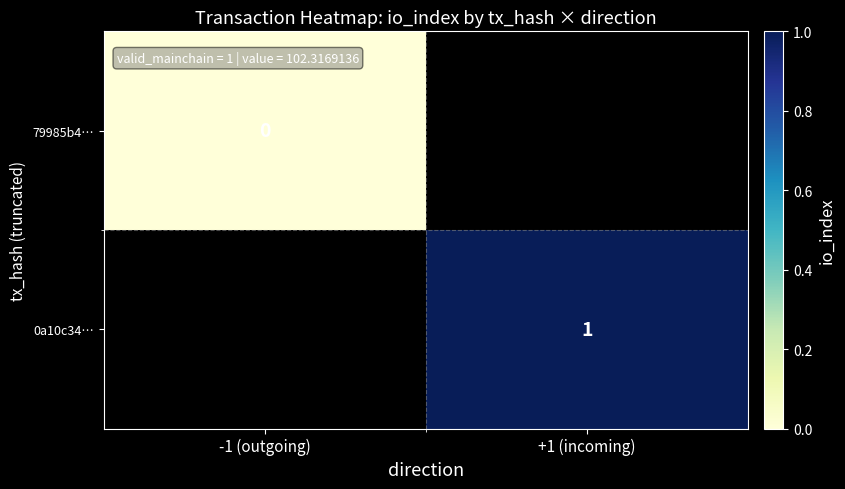

The 0a10c34… series shows 1 at +1 (incoming). True or false?

True